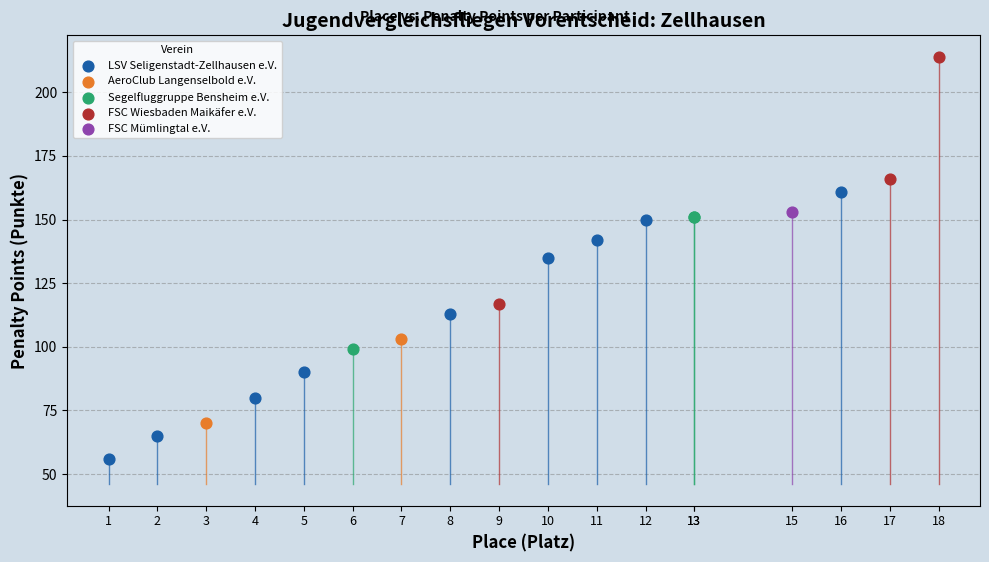

Which series contains the lowest Y value?

LSV Seligenstadt-Zellhausen e.V.